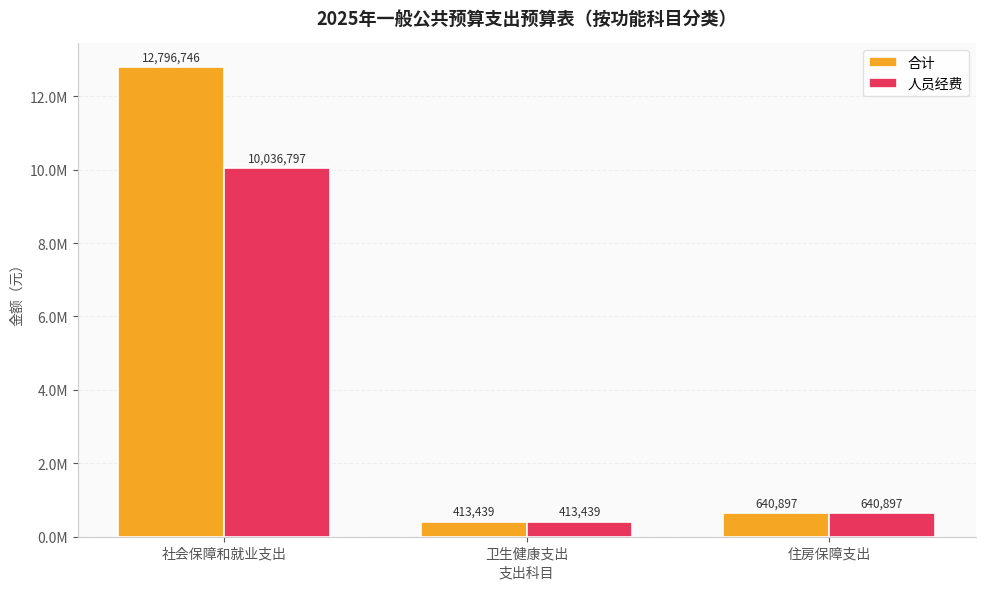

What are all the series names shown in the legend?

合计, 人员经费